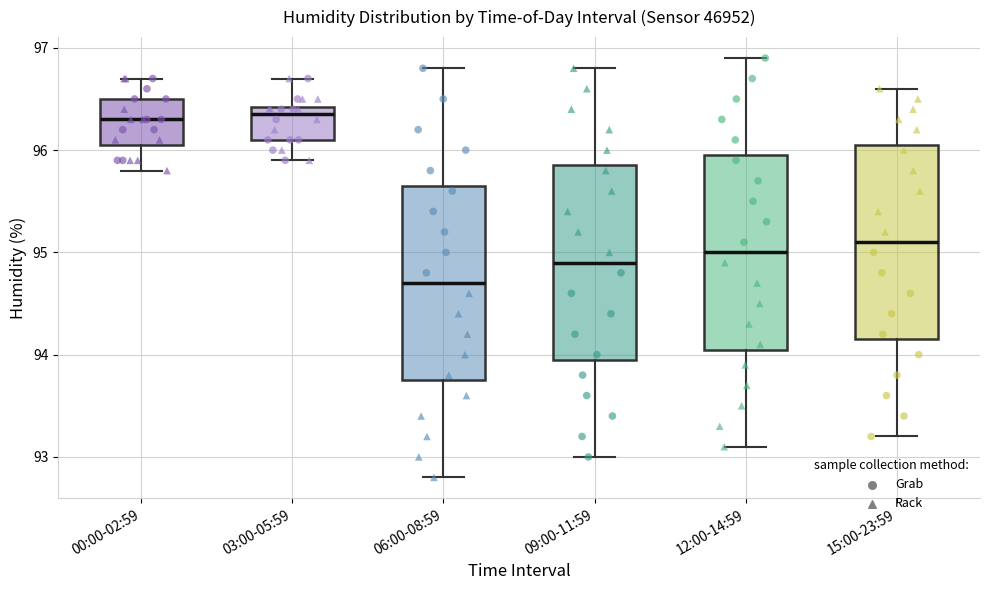

Reading left to right, transcribe this box plot: for each box, give where its median line is, the range the box spans, and where its two whiskers end, as read against the y-axis. The values are not printed on the chart, so give them approximately, as read against the axis.

00:00-02:59: median 96.3, box 96.1 to 96.5, whiskers 95.8 to 96.7
03:00-05:59: median 96.4 (just below the box's upper edge), box 96.1 to 96.4, whiskers 95.9 to 96.7
06:00-08:59: median 94.7, box 93.8 to 95.7, whiskers 92.8 to 96.8
09:00-11:59: median 94.9, box 94.0 to 95.9, whiskers 93.0 to 96.8
12:00-14:59: median 95.0, box 94.1 to 96.0, whiskers 93.1 to 96.9
15:00-23:59: median 95.1, box 94.2 to 96.1, whiskers 93.2 to 96.6